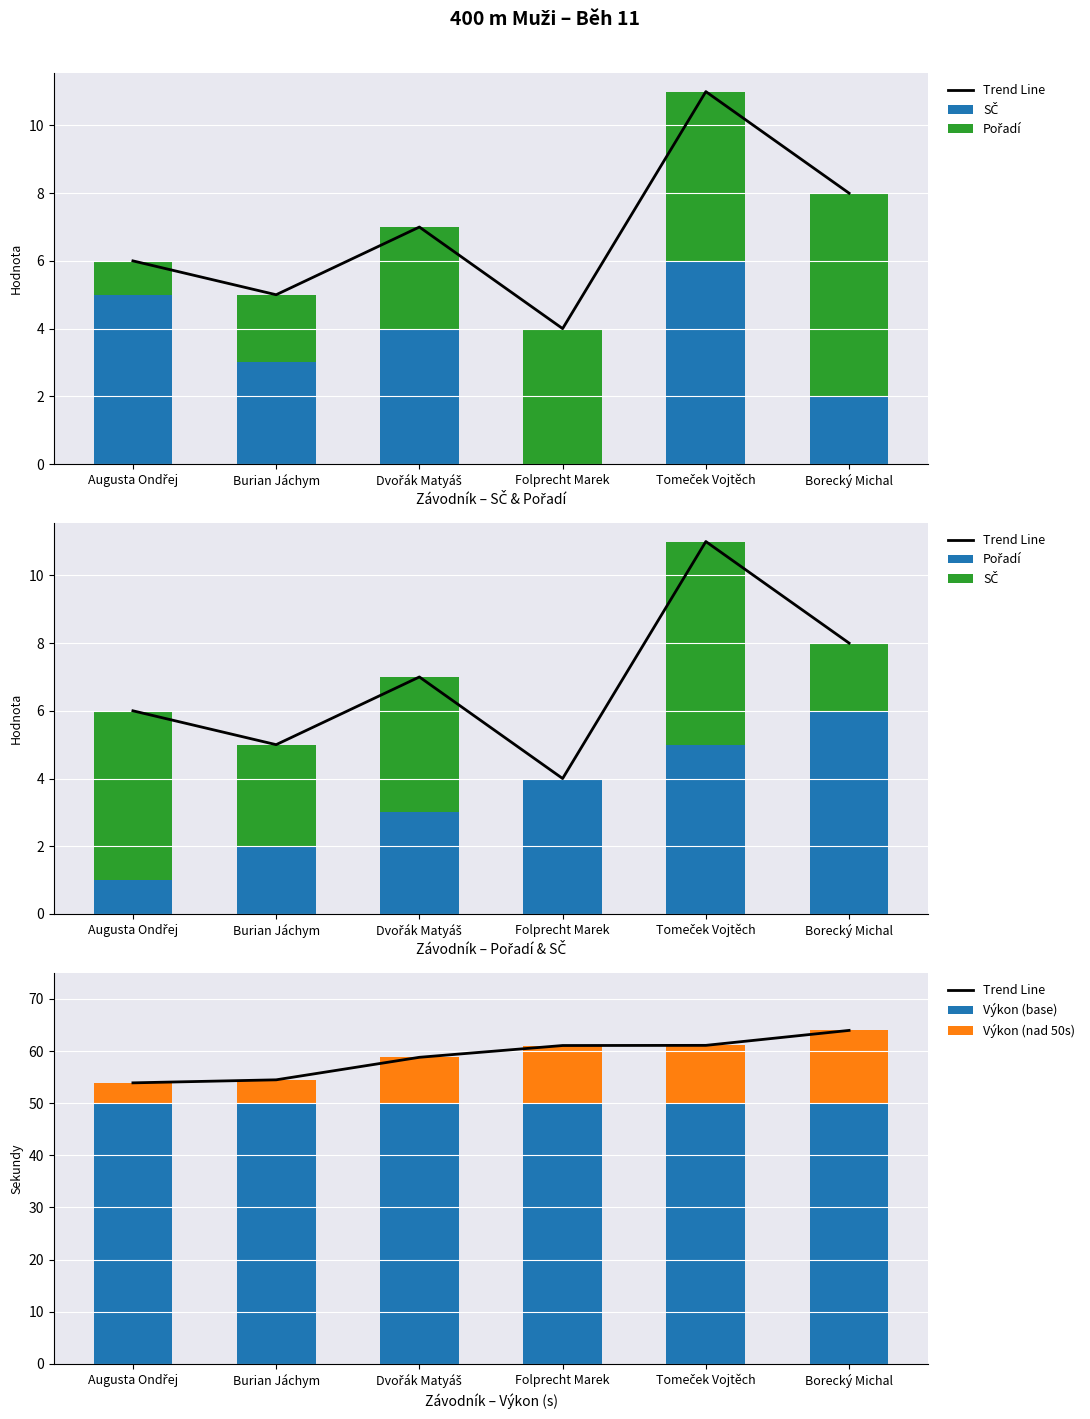

True or false: Výkon (nad 50s) has a value of 4.7 at Tomeček Vojtěch.

False